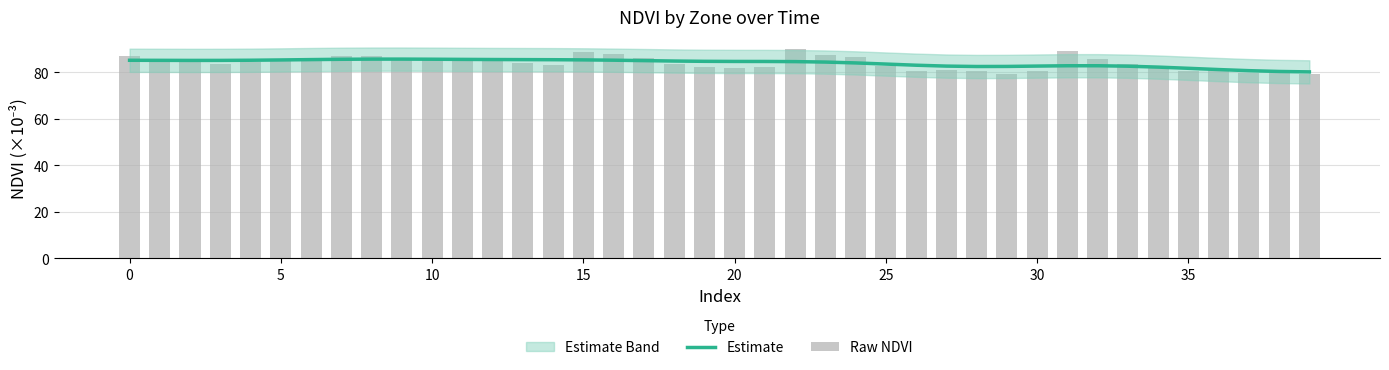

Reading right to left, extract all data points from this chart.

Estimate: 80.2	80.4	80.8	81.2	81.8	82.3	82.7	82.9	82.9	82.7	82.6	82.6	82.7	83.1	83.6	84.1	84.5	84.7	84.7	84.7	84.8	84.9	85.1	85.3	85.4	85.5	85.5	85.6	85.6	85.7	85.7	85.7	85.7	85.5	85.4	85.3	85.2	85.2	85.2	85.2
Raw NDVI: 79.4	79.6	79.7	80.9	80.6	82.6	83.7	85.6	89.1	80.6	79.4	80.6	80.9	80.8	82.9	86.4	87.7	90.3	82.3	81.7	82.5	83.6	86.1	87.7	88.7	83.2	84.1	85.6	85.4	85.3	86.3	86.9	87.1	85.3	85.1	84.6	83.8	84.3	84.9	87.1